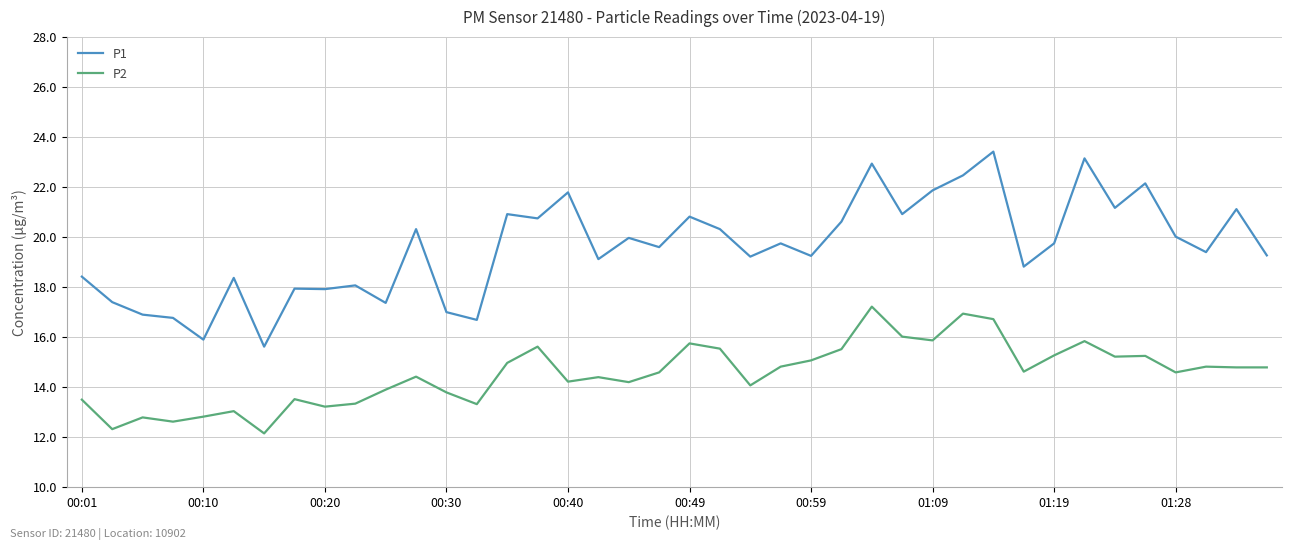

What is the sum of all P1 values?

782.5